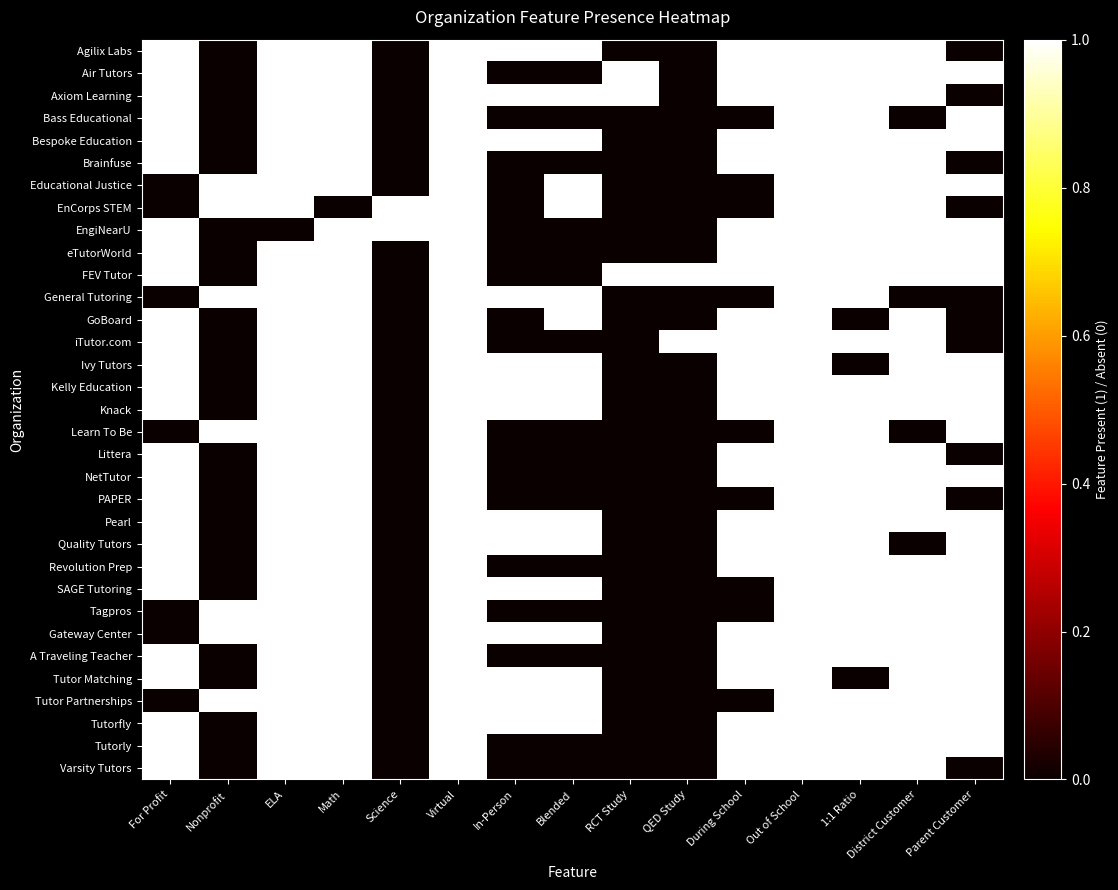

Reading right to left, transcribe all the data shown in this chart.

Agilix Labs: Parent Customer=0	District Customer=1	1:1 Ratio=1	Out of School=1	During School=1	QED Study=0	RCT Study=0	Blended=1	In-Person=1	Virtual=1	Science=0	Math=1	ELA=1	Nonprofit=0	For Profit=1
Air Tutors: Parent Customer=1	District Customer=1	1:1 Ratio=1	Out of School=1	During School=1	QED Study=0	RCT Study=1	Blended=0	In-Person=0	Virtual=1	Science=0	Math=1	ELA=1	Nonprofit=0	For Profit=1
Axiom Learning: Parent Customer=0	District Customer=1	1:1 Ratio=1	Out of School=1	During School=1	QED Study=0	RCT Study=1	Blended=1	In-Person=1	Virtual=1	Science=0	Math=1	ELA=1	Nonprofit=0	For Profit=1
Bass Educational: Parent Customer=1	District Customer=0	1:1 Ratio=1	Out of School=1	During School=0	QED Study=0	RCT Study=0	Blended=0	In-Person=0	Virtual=1	Science=0	Math=1	ELA=1	Nonprofit=0	For Profit=1
Bespoke Education: Parent Customer=1	District Customer=1	1:1 Ratio=1	Out of School=1	During School=1	QED Study=0	RCT Study=0	Blended=1	In-Person=1	Virtual=1	Science=0	Math=1	ELA=1	Nonprofit=0	For Profit=1
Brainfuse: Parent Customer=0	District Customer=1	1:1 Ratio=1	Out of School=1	During School=1	QED Study=0	RCT Study=0	Blended=0	In-Person=0	Virtual=1	Science=0	Math=1	ELA=1	Nonprofit=0	For Profit=1
Educational Justice: Parent Customer=1	District Customer=1	1:1 Ratio=1	Out of School=1	During School=0	QED Study=0	RCT Study=0	Blended=1	In-Person=0	Virtual=1	Science=0	Math=1	ELA=1	Nonprofit=1	For Profit=0
EnCorps STEM: Parent Customer=0	District Customer=1	1:1 Ratio=1	Out of School=1	During School=0	QED Study=0	RCT Study=0	Blended=1	In-Person=0	Virtual=1	Science=1	Math=0	ELA=1	Nonprofit=1	For Profit=0
EngiNearU: Parent Customer=1	District Customer=1	1:1 Ratio=1	Out of School=1	During School=1	QED Study=0	RCT Study=0	Blended=0	In-Person=0	Virtual=1	Science=1	Math=1	ELA=0	Nonprofit=0	For Profit=1
eTutorWorld: Parent Customer=1	District Customer=1	1:1 Ratio=1	Out of School=1	During School=1	QED Study=0	RCT Study=0	Blended=0	In-Person=0	Virtual=1	Science=0	Math=1	ELA=1	Nonprofit=0	For Profit=1
FEV Tutor: Parent Customer=1	District Customer=1	1:1 Ratio=1	Out of School=1	During School=1	QED Study=1	RCT Study=1	Blended=0	In-Person=0	Virtual=1	Science=0	Math=1	ELA=1	Nonprofit=0	For Profit=1
General Tutoring: Parent Customer=0	District Customer=0	1:1 Ratio=1	Out of School=1	During School=0	QED Study=0	RCT Study=0	Blended=1	In-Person=1	Virtual=1	Science=0	Math=1	ELA=1	Nonprofit=1	For Profit=0
GoBoard: Parent Customer=0	District Customer=1	1:1 Ratio=0	Out of School=1	During School=1	QED Study=0	RCT Study=0	Blended=1	In-Person=0	Virtual=1	Science=0	Math=1	ELA=1	Nonprofit=0	For Profit=1
iTutor.com: Parent Customer=0	District Customer=1	1:1 Ratio=1	Out of School=1	During School=1	QED Study=1	RCT Study=0	Blended=0	In-Person=0	Virtual=1	Science=0	Math=1	ELA=1	Nonprofit=0	For Profit=1
Ivy Tutors: Parent Customer=1	District Customer=1	1:1 Ratio=0	Out of School=1	During School=1	QED Study=0	RCT Study=0	Blended=1	In-Person=1	Virtual=1	Science=0	Math=1	ELA=1	Nonprofit=0	For Profit=1
Kelly Education: Parent Customer=1	District Customer=1	1:1 Ratio=1	Out of School=1	During School=1	QED Study=0	RCT Study=0	Blended=1	In-Person=1	Virtual=1	Science=0	Math=1	ELA=1	Nonprofit=0	For Profit=1
Knack: Parent Customer=1	District Customer=1	1:1 Ratio=1	Out of School=1	During School=1	QED Study=0	RCT Study=0	Blended=1	In-Person=1	Virtual=1	Science=0	Math=1	ELA=1	Nonprofit=0	For Profit=1
Learn To Be: Parent Customer=1	District Customer=0	1:1 Ratio=1	Out of School=1	During School=0	QED Study=0	RCT Study=0	Blended=0	In-Person=0	Virtual=1	Science=0	Math=1	ELA=1	Nonprofit=1	For Profit=0
Littera: Parent Customer=0	District Customer=1	1:1 Ratio=1	Out of School=1	During School=1	QED Study=0	RCT Study=0	Blended=0	In-Person=0	Virtual=1	Science=0	Math=1	ELA=1	Nonprofit=0	For Profit=1
NetTutor: Parent Customer=1	District Customer=1	1:1 Ratio=1	Out of School=1	During School=1	QED Study=0	RCT Study=0	Blended=0	In-Person=0	Virtual=1	Science=0	Math=1	ELA=1	Nonprofit=0	For Profit=1
PAPER: Parent Customer=0	District Customer=1	1:1 Ratio=1	Out of School=1	During School=0	QED Study=0	RCT Study=0	Blended=0	In-Person=0	Virtual=1	Science=0	Math=1	ELA=1	Nonprofit=0	For Profit=1
Pearl: Parent Customer=1	District Customer=1	1:1 Ratio=1	Out of School=1	During School=1	QED Study=0	RCT Study=0	Blended=1	In-Person=1	Virtual=1	Science=0	Math=1	ELA=1	Nonprofit=0	For Profit=1
Quality Tutors: Parent Customer=1	District Customer=0	1:1 Ratio=1	Out of School=1	During School=1	QED Study=0	RCT Study=0	Blended=1	In-Person=1	Virtual=1	Science=0	Math=1	ELA=1	Nonprofit=0	For Profit=1
Revolution Prep: Parent Customer=1	District Customer=1	1:1 Ratio=1	Out of School=1	During School=1	QED Study=0	RCT Study=0	Blended=0	In-Person=0	Virtual=1	Science=0	Math=1	ELA=1	Nonprofit=0	For Profit=1
SAGE Tutoring: Parent Customer=1	District Customer=1	1:1 Ratio=1	Out of School=1	During School=0	QED Study=0	RCT Study=0	Blended=1	In-Person=1	Virtual=1	Science=0	Math=1	ELA=1	Nonprofit=0	For Profit=1
Tagpros: Parent Customer=1	District Customer=1	1:1 Ratio=1	Out of School=1	During School=0	QED Study=0	RCT Study=0	Blended=0	In-Person=0	Virtual=1	Science=0	Math=1	ELA=1	Nonprofit=1	For Profit=0
Gateway Center: Parent Customer=1	District Customer=1	1:1 Ratio=1	Out of School=1	During School=1	QED Study=0	RCT Study=0	Blended=1	In-Person=1	Virtual=1	Science=0	Math=1	ELA=1	Nonprofit=1	For Profit=0
A Traveling Teacher: Parent Customer=1	District Customer=1	1:1 Ratio=1	Out of School=1	During School=1	QED Study=0	RCT Study=0	Blended=0	In-Person=0	Virtual=1	Science=0	Math=1	ELA=1	Nonprofit=0	For Profit=1
Tutor Matching: Parent Customer=1	District Customer=1	1:1 Ratio=0	Out of School=1	During School=1	QED Study=0	RCT Study=0	Blended=1	In-Person=1	Virtual=1	Science=0	Math=1	ELA=1	Nonprofit=0	For Profit=1
Tutor Partnerships: Parent Customer=1	District Customer=1	1:1 Ratio=1	Out of School=1	During School=0	QED Study=0	RCT Study=0	Blended=1	In-Person=1	Virtual=1	Science=0	Math=1	ELA=1	Nonprofit=1	For Profit=0
Tutorfly: Parent Customer=1	District Customer=1	1:1 Ratio=1	Out of School=1	During School=1	QED Study=0	RCT Study=0	Blended=1	In-Person=1	Virtual=1	Science=0	Math=1	ELA=1	Nonprofit=0	For Profit=1
Tutorly: Parent Customer=1	District Customer=1	1:1 Ratio=1	Out of School=1	During School=1	QED Study=0	RCT Study=0	Blended=0	In-Person=0	Virtual=1	Science=0	Math=1	ELA=1	Nonprofit=0	For Profit=1
Varsity Tutors: Parent Customer=0	District Customer=1	1:1 Ratio=1	Out of School=1	During School=1	QED Study=0	RCT Study=0	Blended=0	In-Person=0	Virtual=1	Science=0	Math=1	ELA=1	Nonprofit=0	For Profit=1